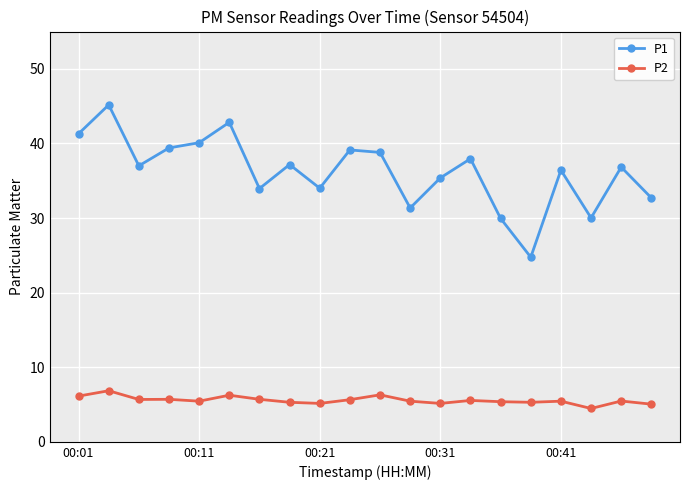

At how many categories does at least one series exceed 13?

20